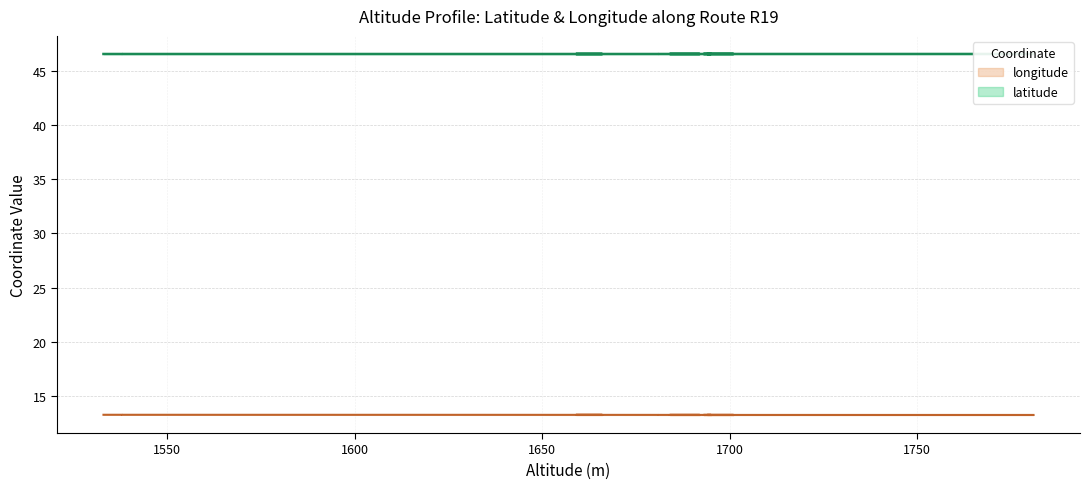

What is the value of the latitude point at the 34th from the left?

46.6